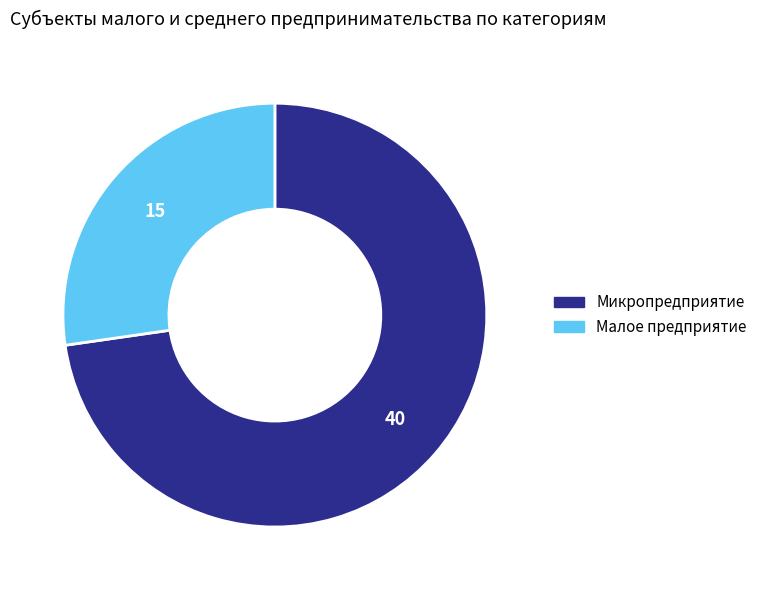

Which category has the biggest portion of the pie?

Микропредприятие